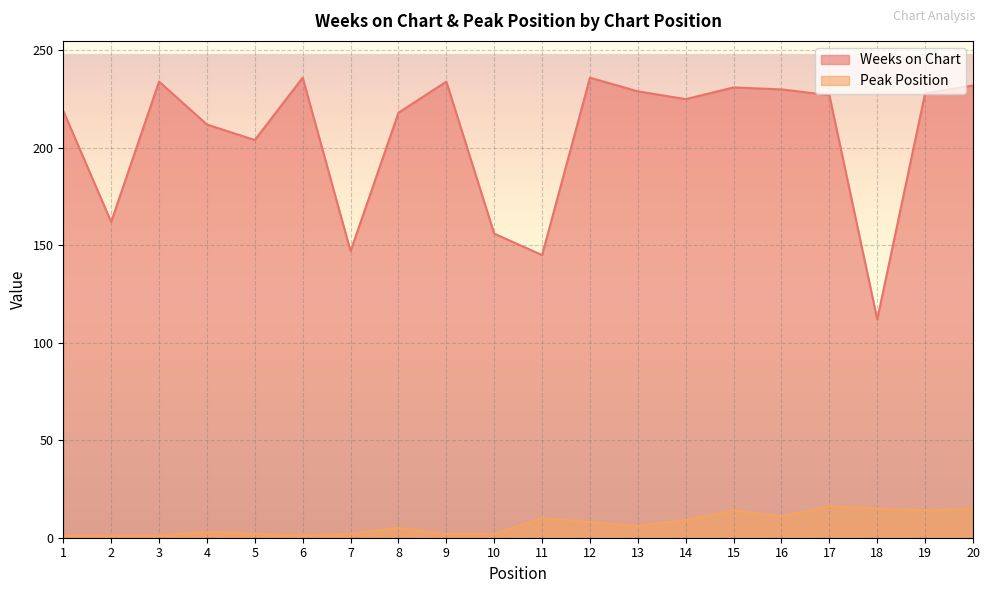

At which category is the sum across all series the highest?

20